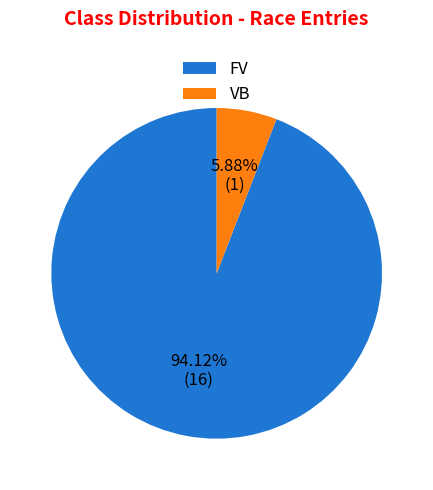

Is there any slice that represents more than half of the pie?

Yes